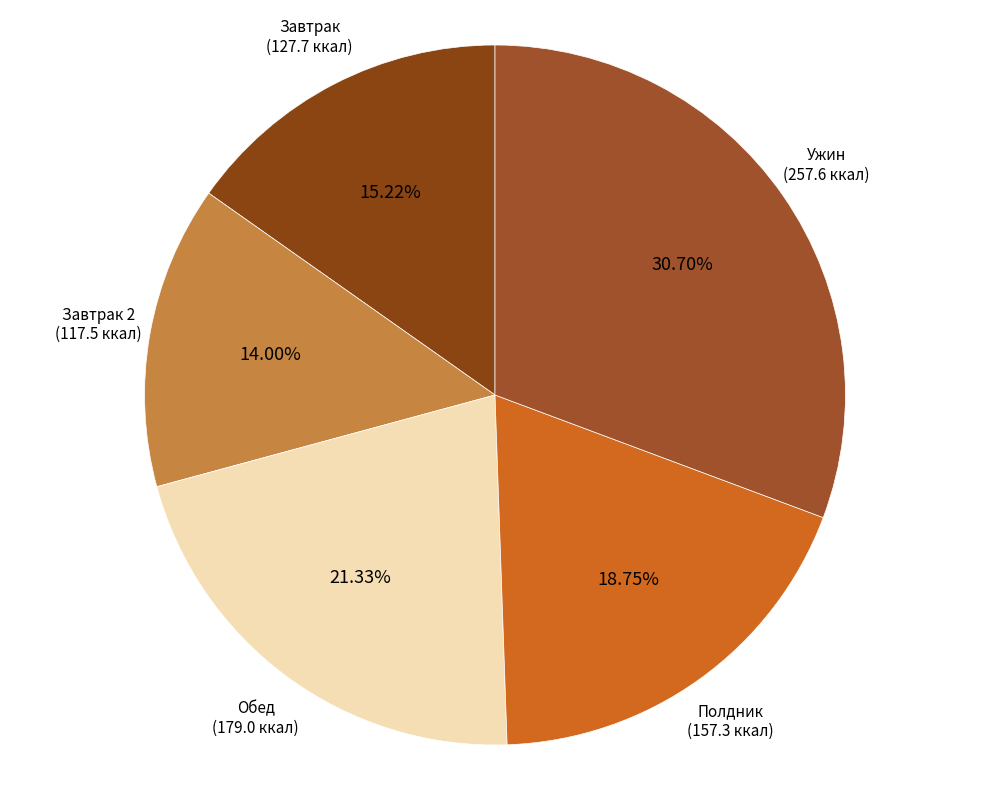

To the nearest percent, what portion does Ужин represent?

31%